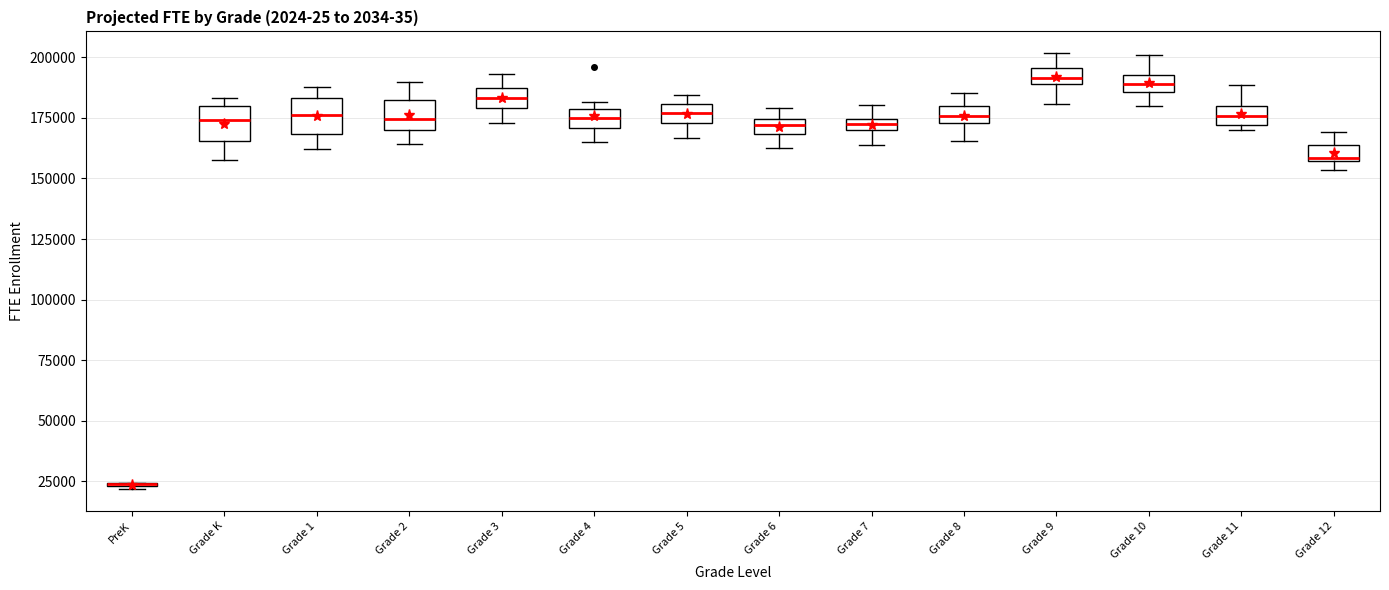

Where does the lower whisker of the box for Grade 9 end on the y-axis? The values are not printed on the chart, so give them approximately, as read against the axis.

180000